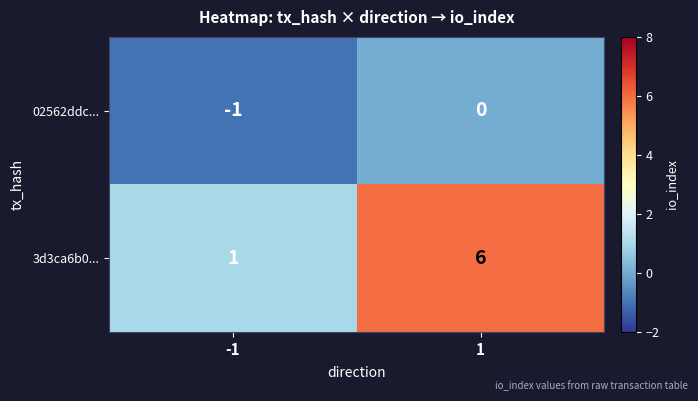

Reading right to left, transcribe all the data shown in this chart.

02562ddc...: 0	-1
3d3ca6b0...: 6	1